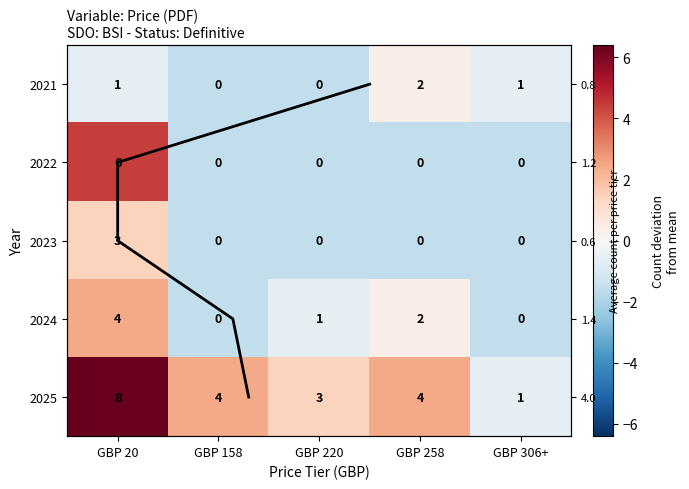

Is it true that 2021 equals 0.7 at GBP 258?

False